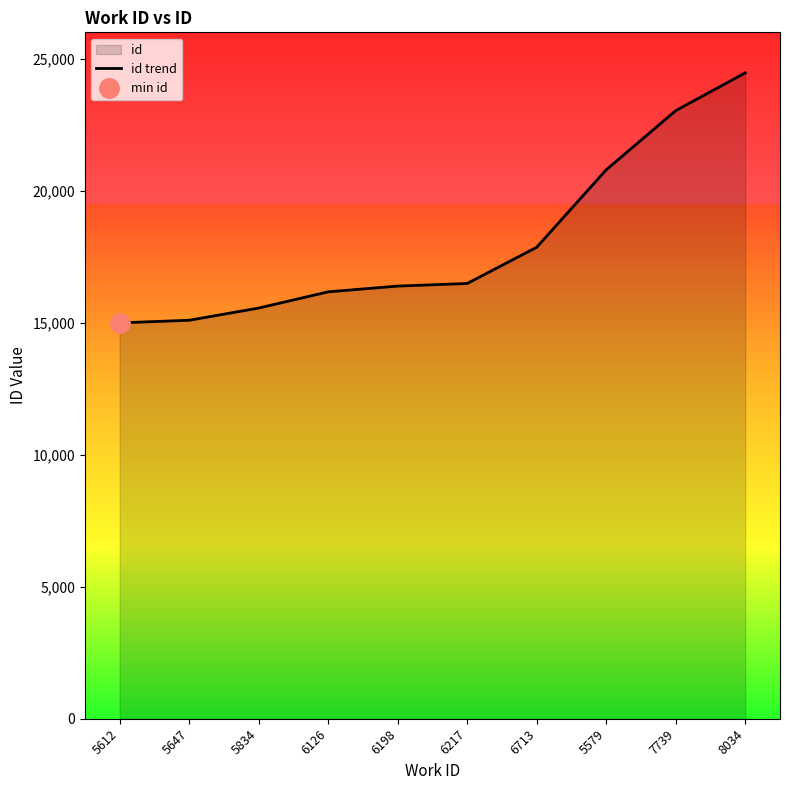

Approximately how many times larger is the value at 5834 compared to 7739?

0.7